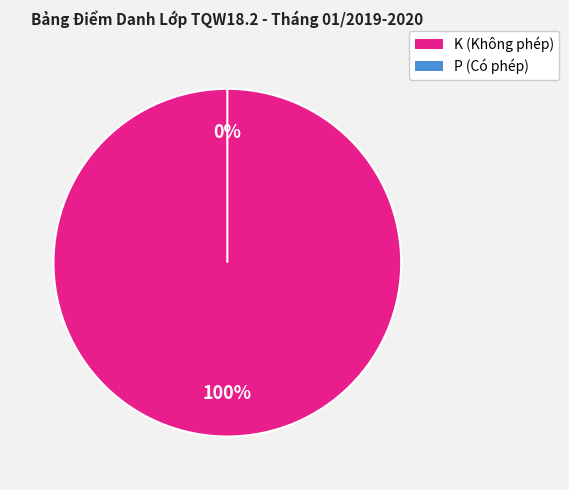

Combined, what portion of the pie is K and P?

100.0%